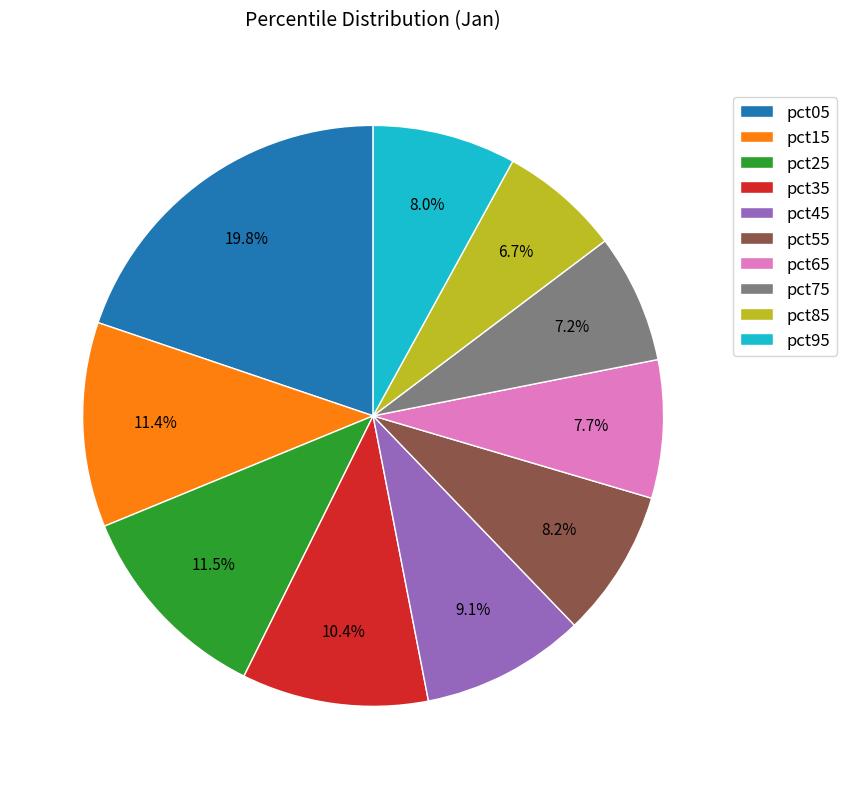

Does pct55 account for over 50% of the chart?

No